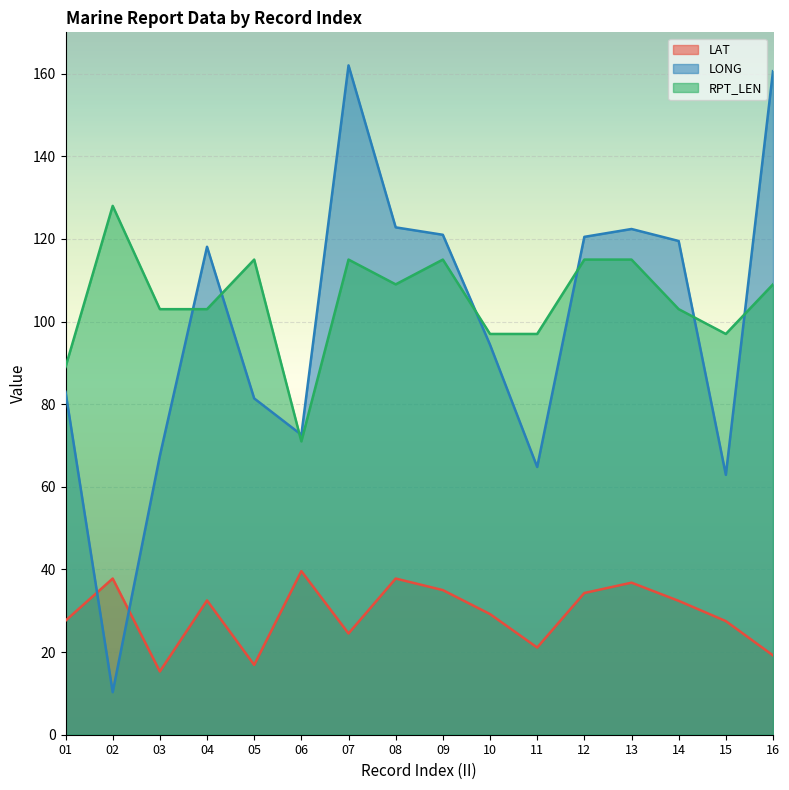

List the labels in order of LONG value, smallest first.

02, 15, 11, 03, 06, 05, 01, 10, 04, 14, 12, 09, 13, 08, 16, 07